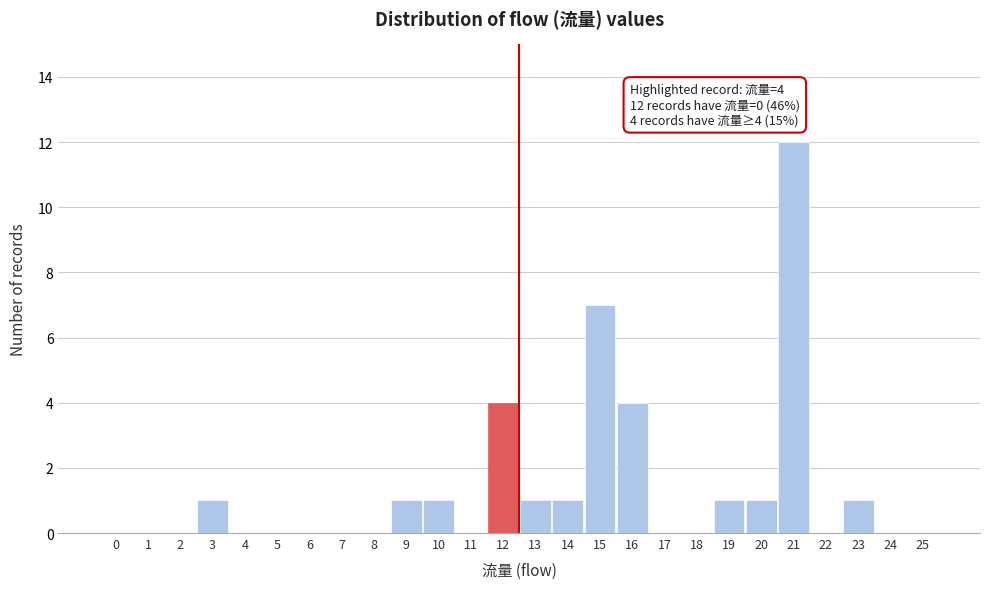

Reading left to right, transcribe all the data shown in this chart.

0=0	1=0	2=0	3=1	4=0	5=0	6=0	7=0	8=0	9=1	10=1	11=0	12=4	13=1	14=1	15=7	16=4	17=0	18=0	19=1	20=1	21=12	22=0	23=1	24=0	25=0